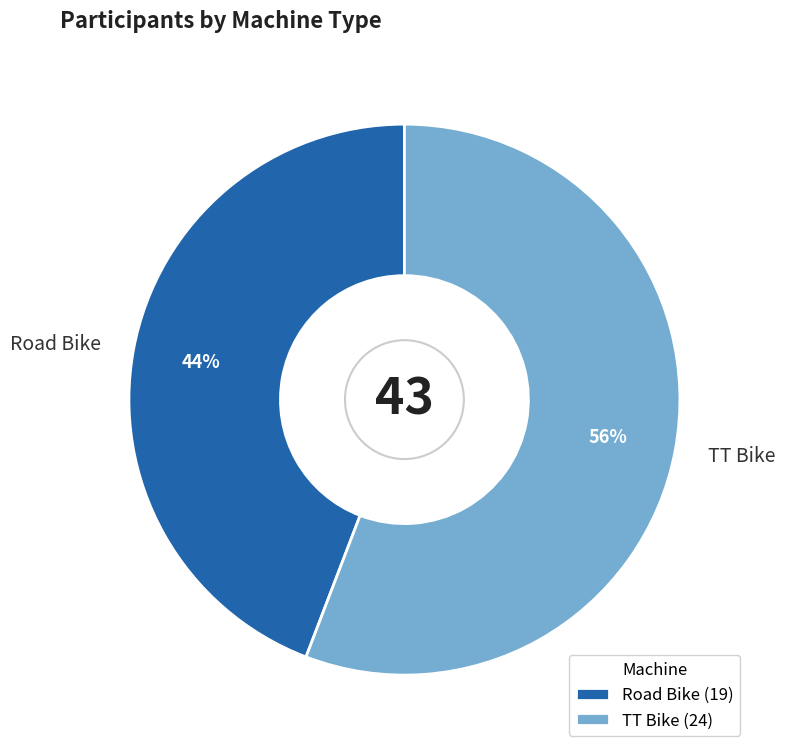

Is the sum of Road Bike and TT Bike greater than half?

Yes